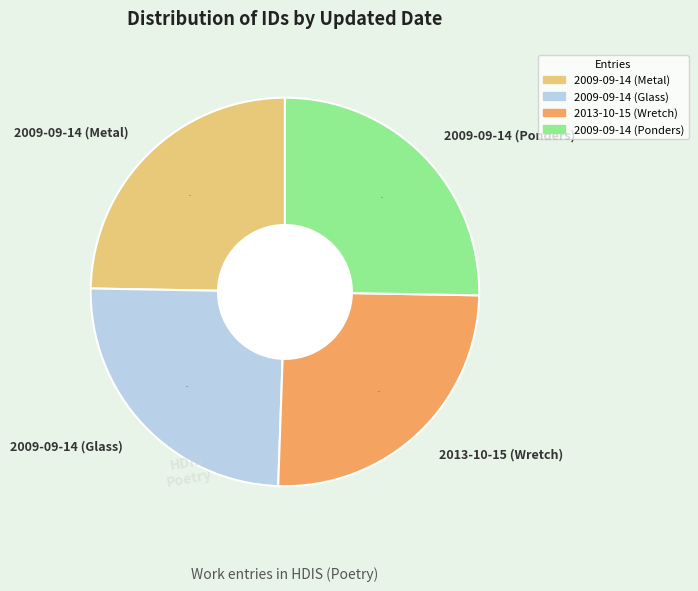

Does any single category account for the majority?

No